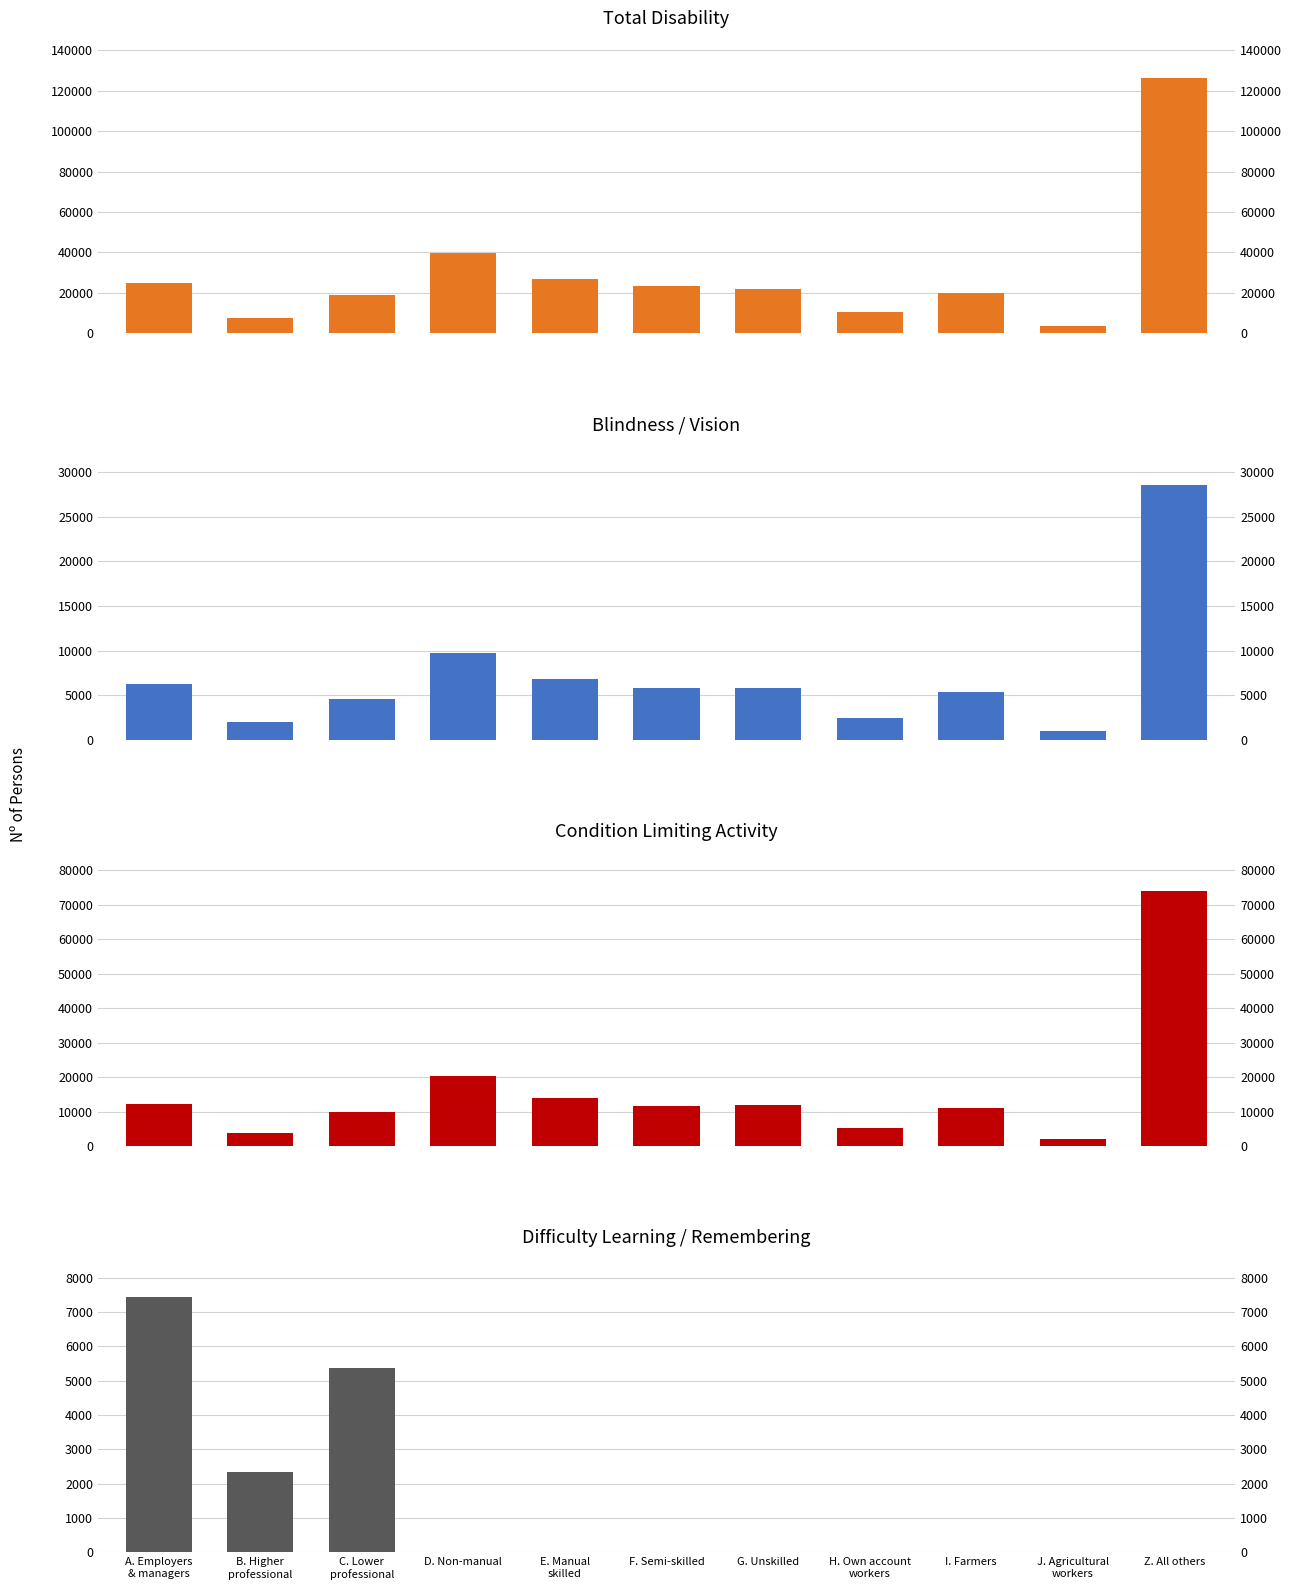

Are the bars grouped side by side (vs. stacked)?

Yes